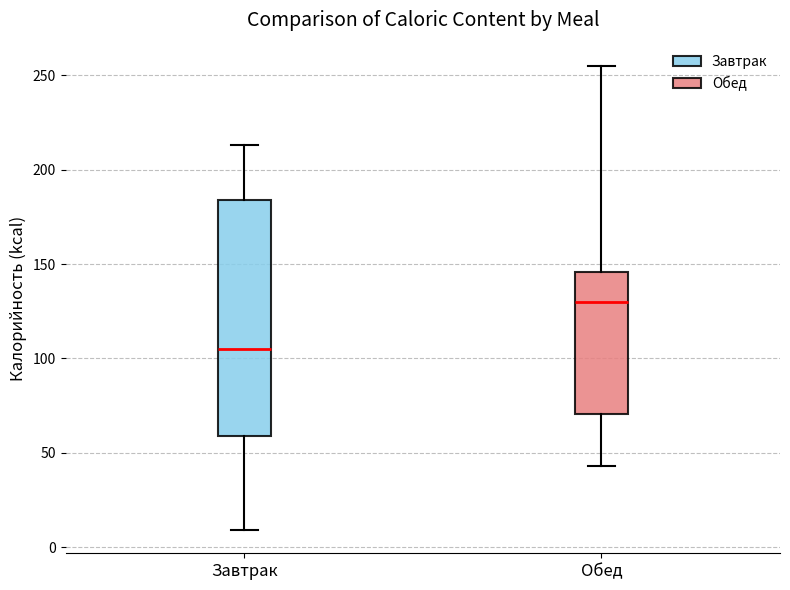

Which box has the lowest median line?

Завтрак